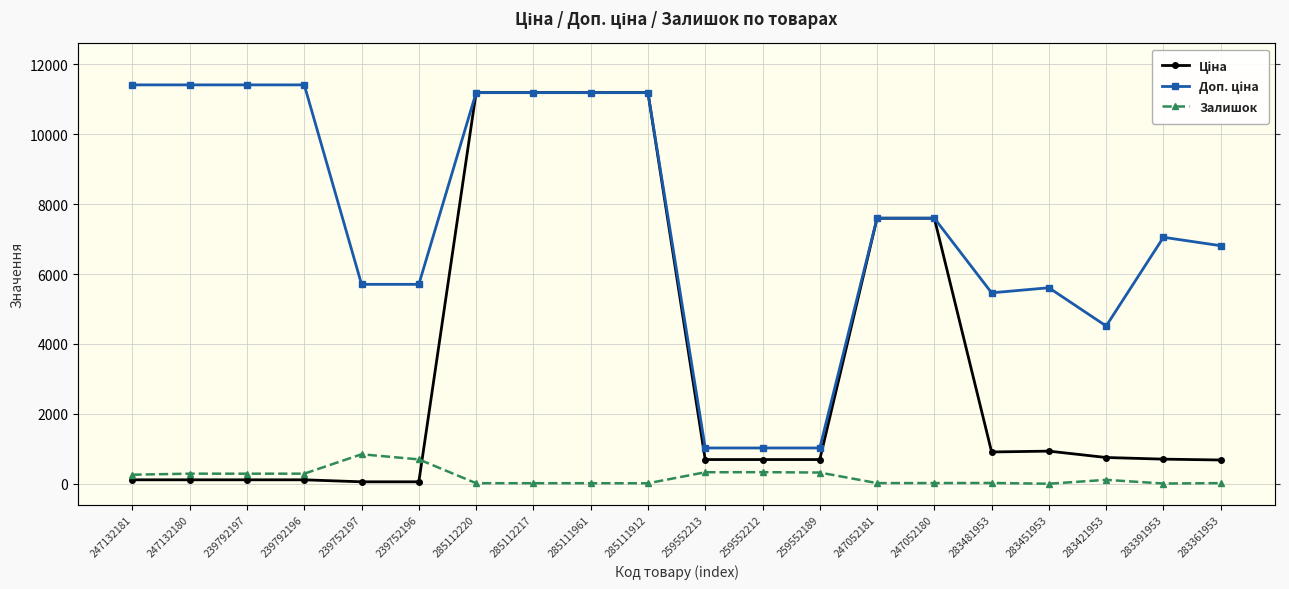

At how many categories does at least one series exceed 3469?

17